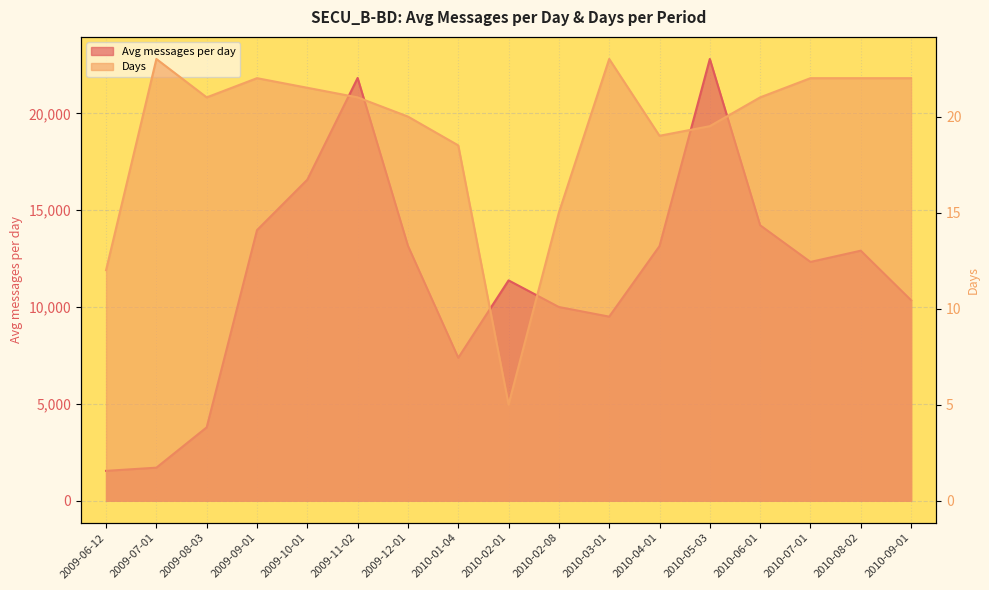

List the labels in order of Avg messages per day value, smallest first.

2009-06-12, 2009-07-01, 2009-08-03, 2010-01-04, 2010-03-01, 2010-02-08, 2010-09-01, 2010-02-01, 2010-07-01, 2010-08-02, 2010-04-01, 2009-12-01, 2009-09-01, 2010-06-01, 2009-10-01, 2009-11-02, 2010-05-03